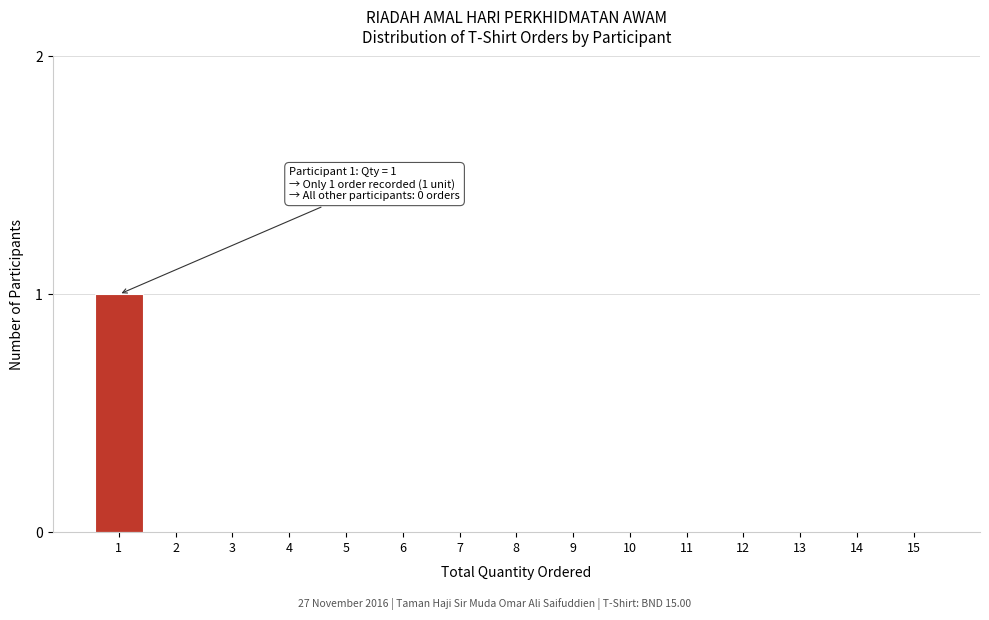

True or false: the data shows 1 at 1.

True